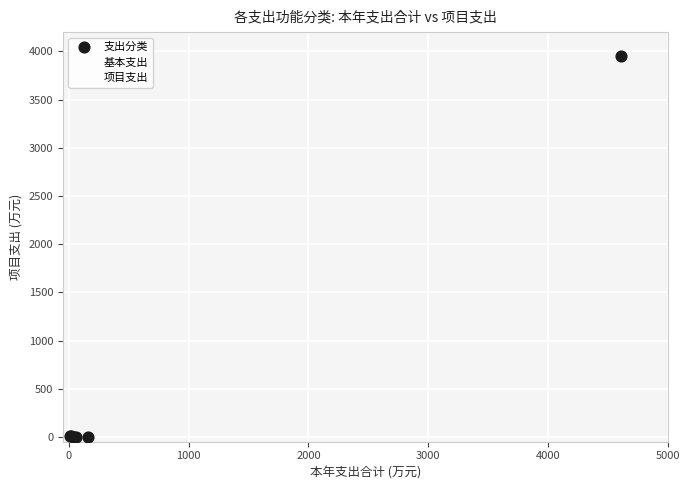

Which series contains the highest Y value?

支出分类